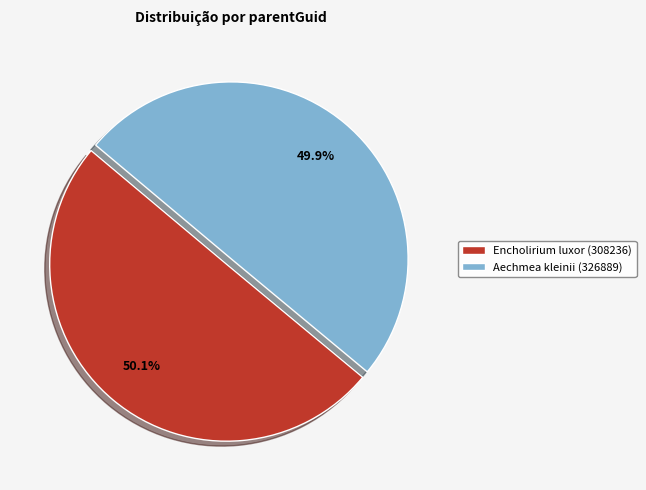

What percentage is the Aechmea kleinii (326889) slice, to the nearest percent?

50%